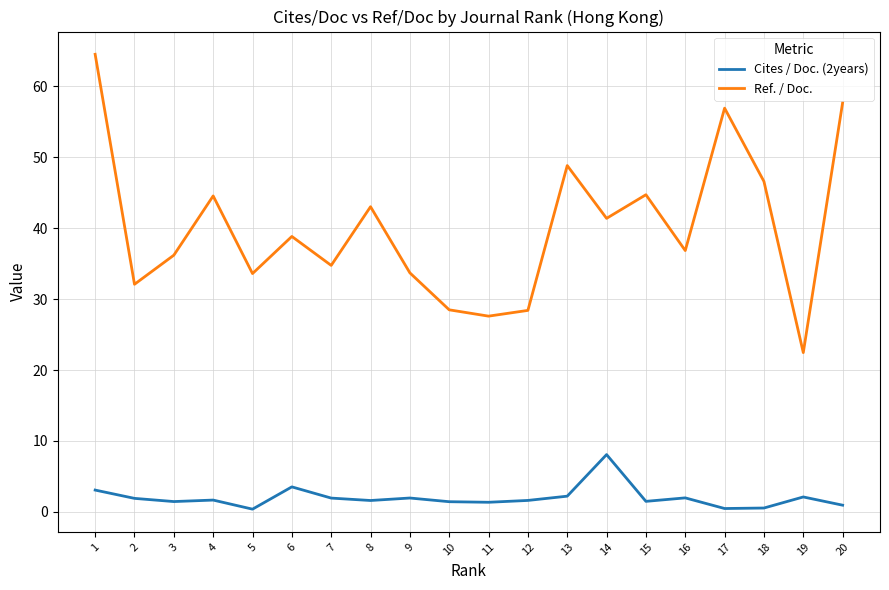

What is the total value across all series at 5?

34.0